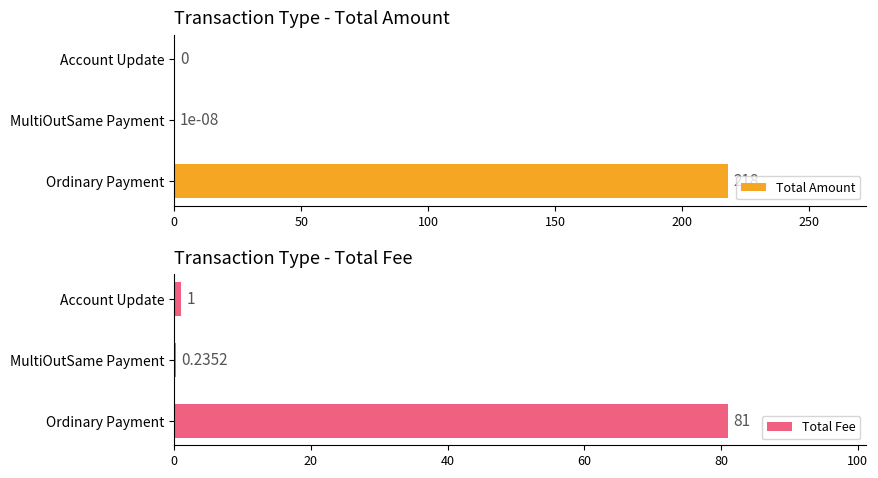

How many values in Total Amount are above zero?

2